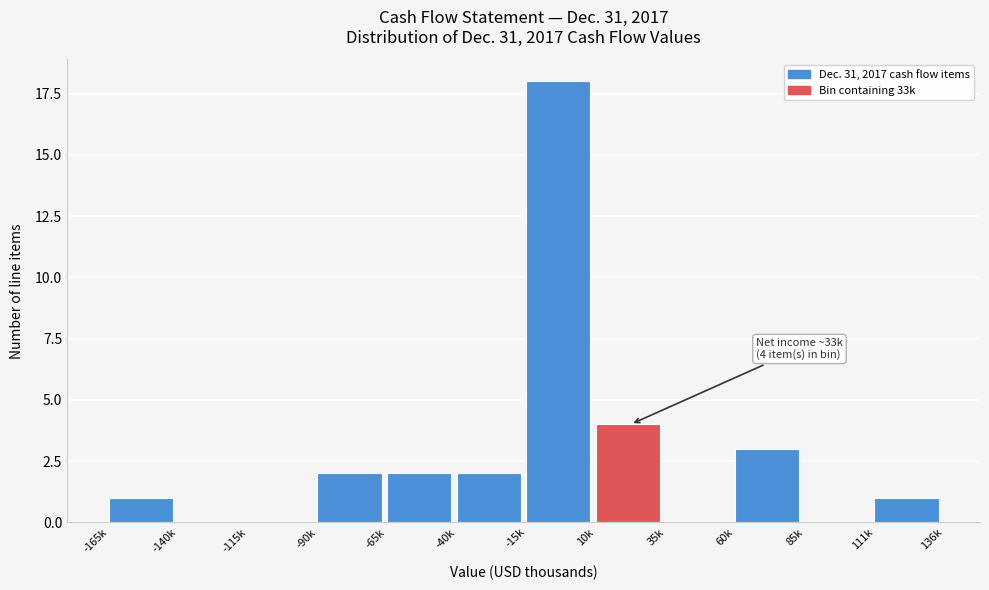

Reading left to right, extract all data points from this chart.

-165k=1	-140k=0	-115k=0	-90k=2	-65k=2	-40k=2	-15k=18	10k=4	35k=0	60k=3	85k=0	111k=1